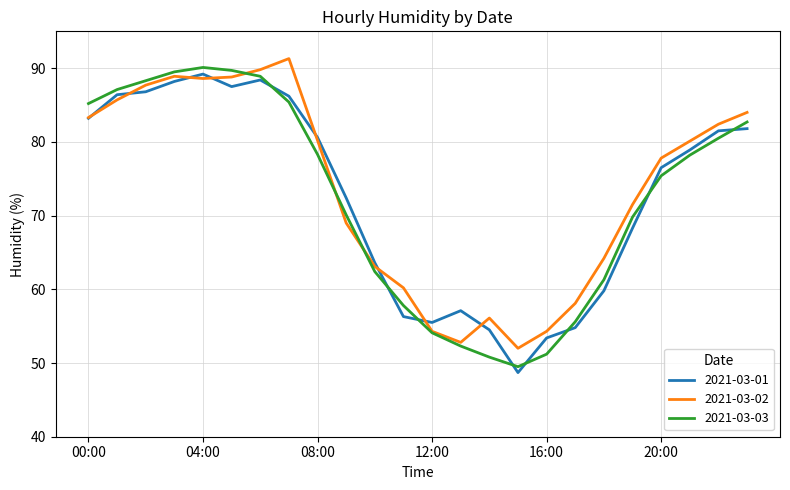

Rank the series by their maximum value, from highest to lowest.

2021-03-02, 2021-03-03, 2021-03-01